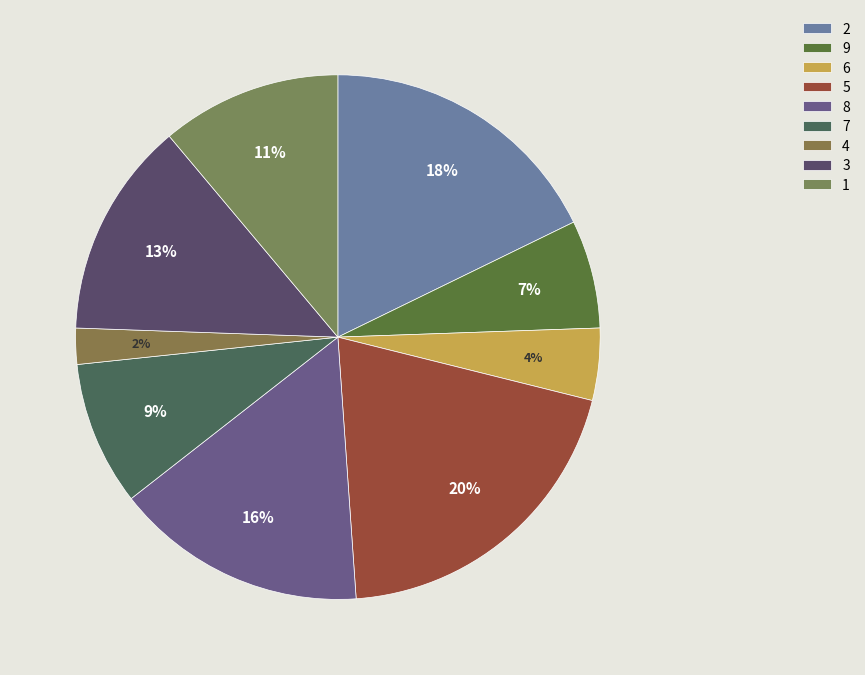

To the nearest percent, what is the difference between the largest and smallest slice percentages?

18%